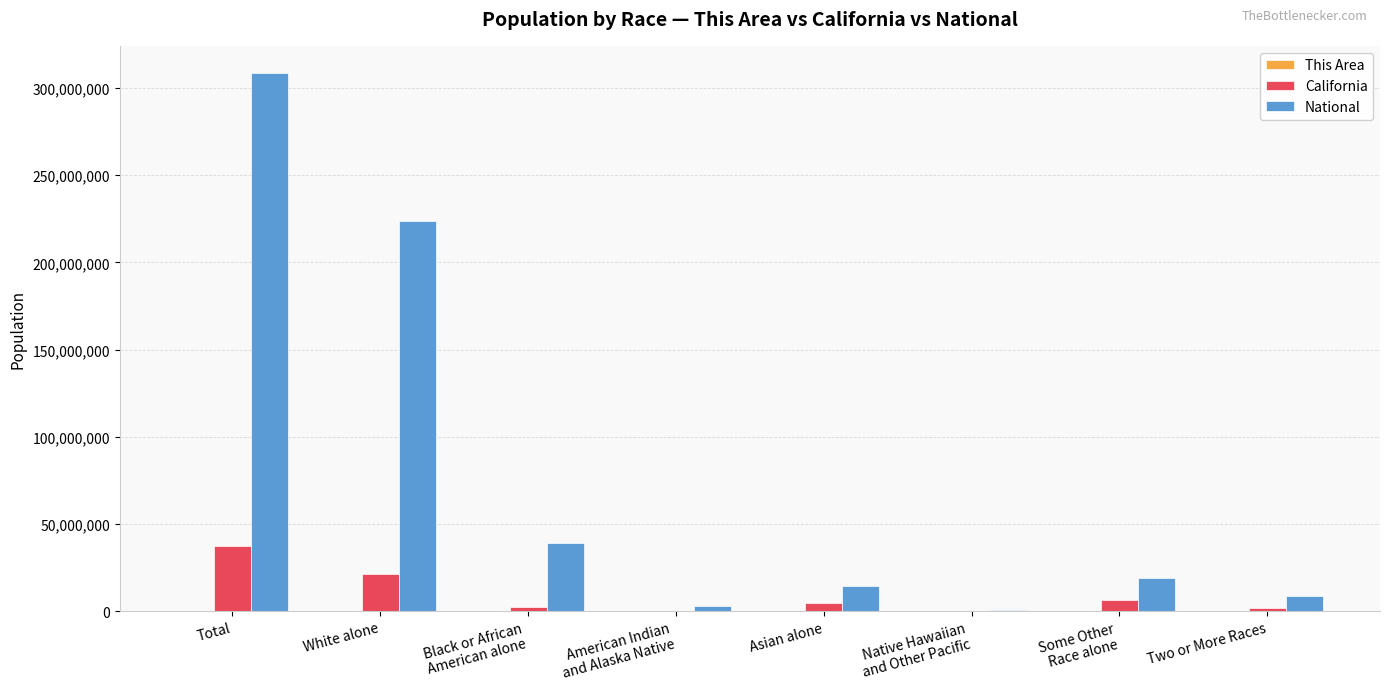

Which category has the highest value in the National series?

Total